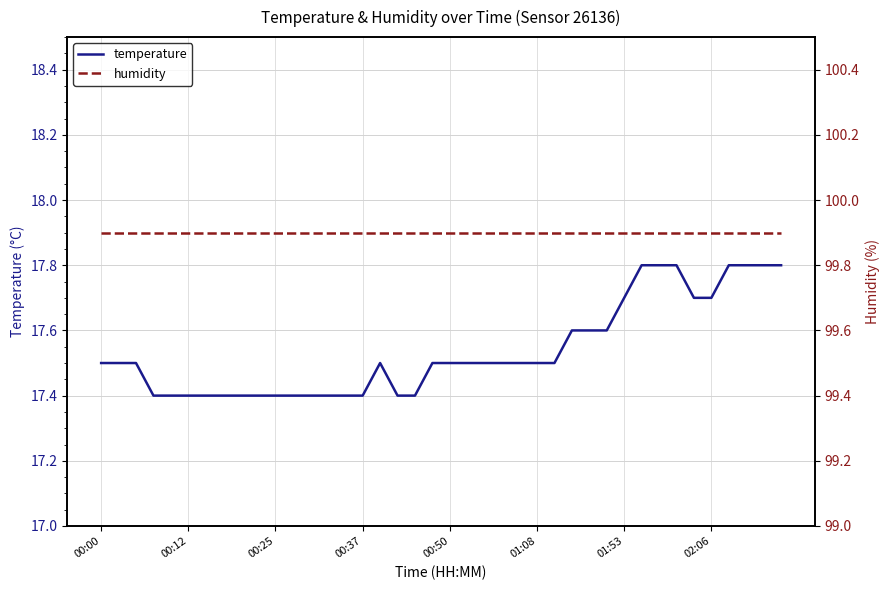

How many temperature values are between 17 and 18?

40